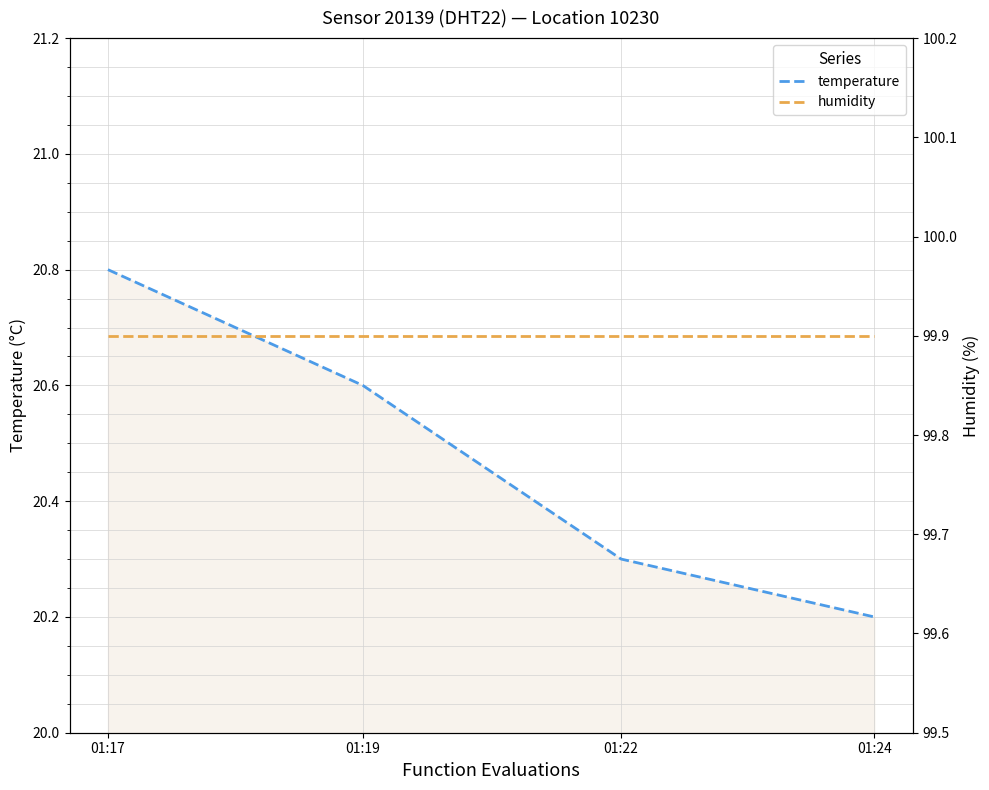

Which series has the largest total across all categories?

humidity